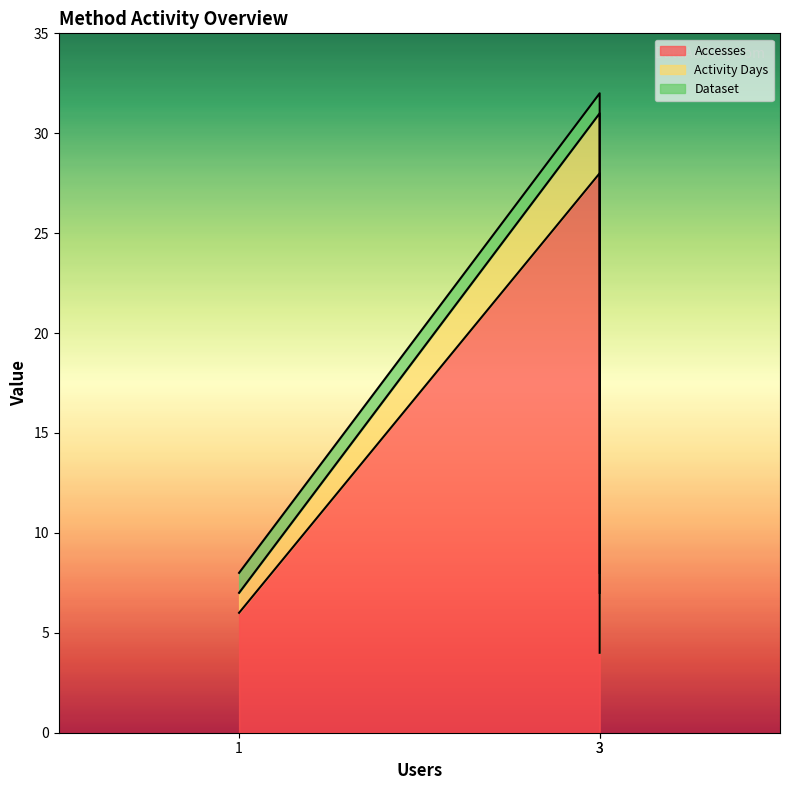

Reading right to left, extract all data points from this chart.

Accesses: 6	4	28
Activity Days: 1	3	3
Dataset: 1	1	1